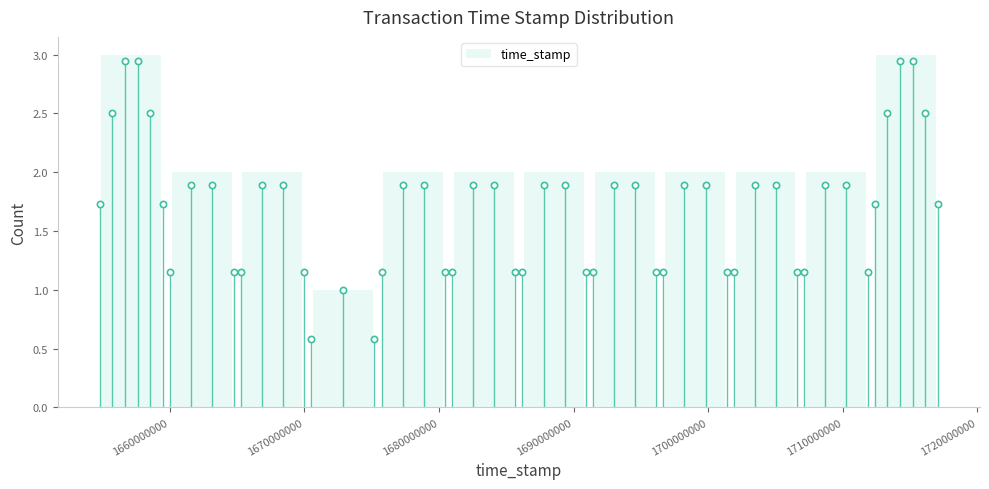

Reading left to right, list every bar in this chart as the range it spans on the x-axis followed by its height. Neither the bar edges nor the heights are printed on the chart, so give them approximately, as read against the axes.

1655000000 to 1660000000: 3
1660000000 to 1665000000: 2
1665000000 to 1670000000: 2
1670000000 to 1675000000: 1
1675000000 to 1681000000: 2
1681000000 to 1686000000: 2
1686000000 to 1691000000: 2
1691000000 to 1696000000: 2
1696000000 to 1702000000: 2
1702000000 to 1707000000: 2
1707000000 to 1712000000: 2
1712000000 to 1717000000: 3